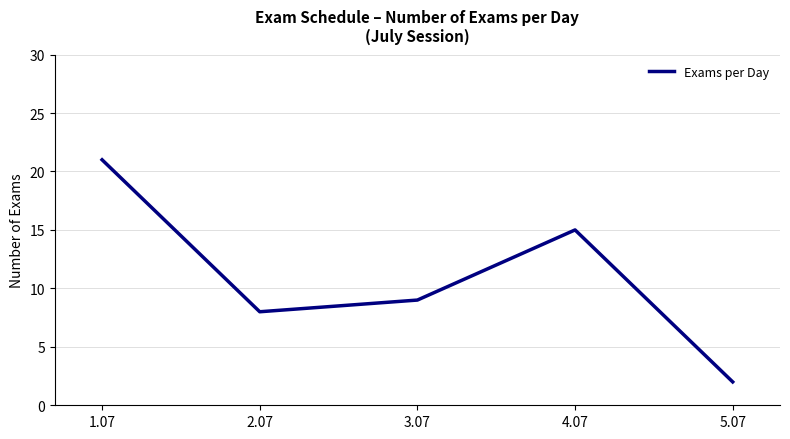

What is the approximate value at 1.07, to the nearest 10?

20